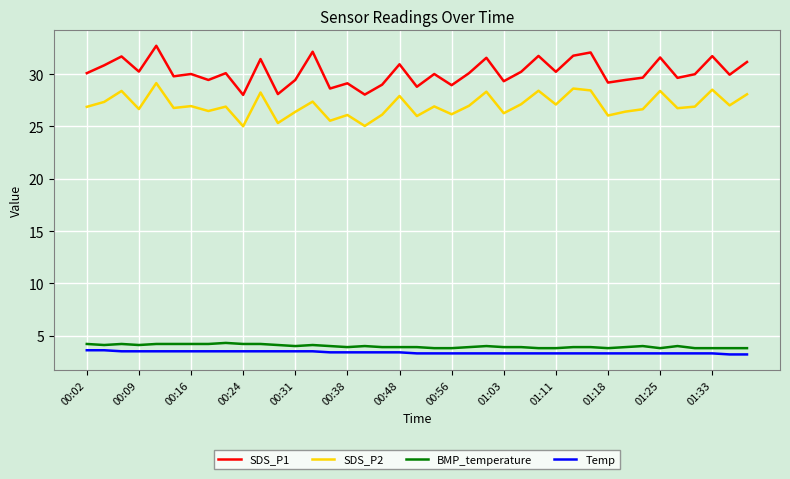

What is the maximum value shown in the chart?

32.7